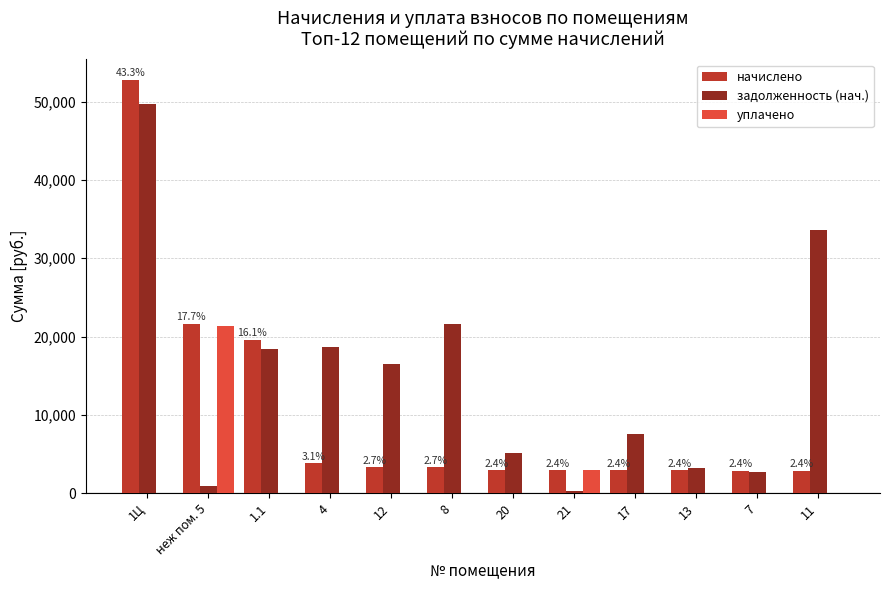

Is the value of уплачено at 4 greater than the value of задолженность (нач.) at 4?

No